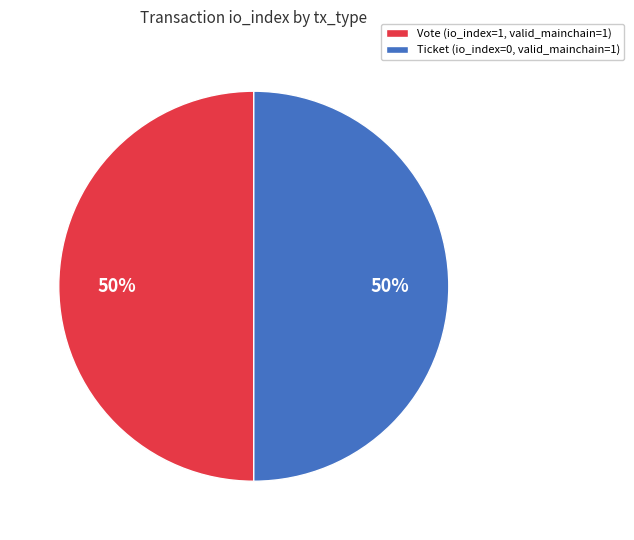

To the nearest percent, what is the combined percentage of Vote (io_index=1, valid_mainchain=1) and Ticket (io_index=0, valid_mainchain=1)?

100%